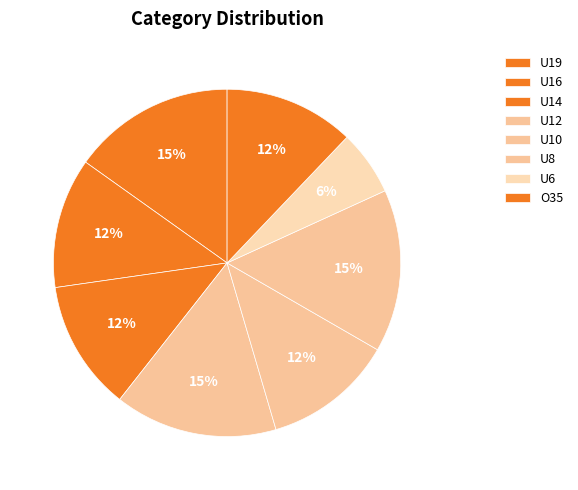

What is the ratio of the value at U12 to the value at U19?

0.6